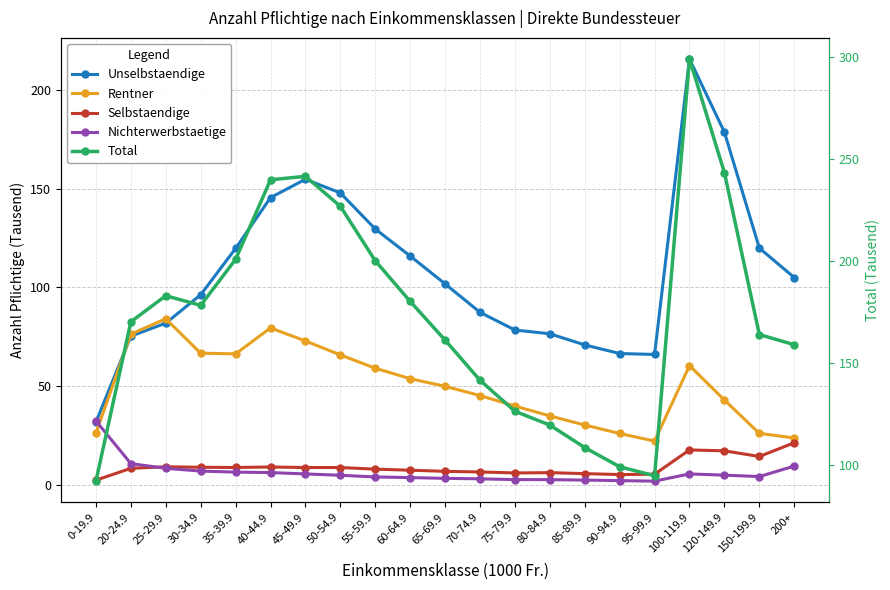

How many values in the Unselbstaendige series are below 101?

10